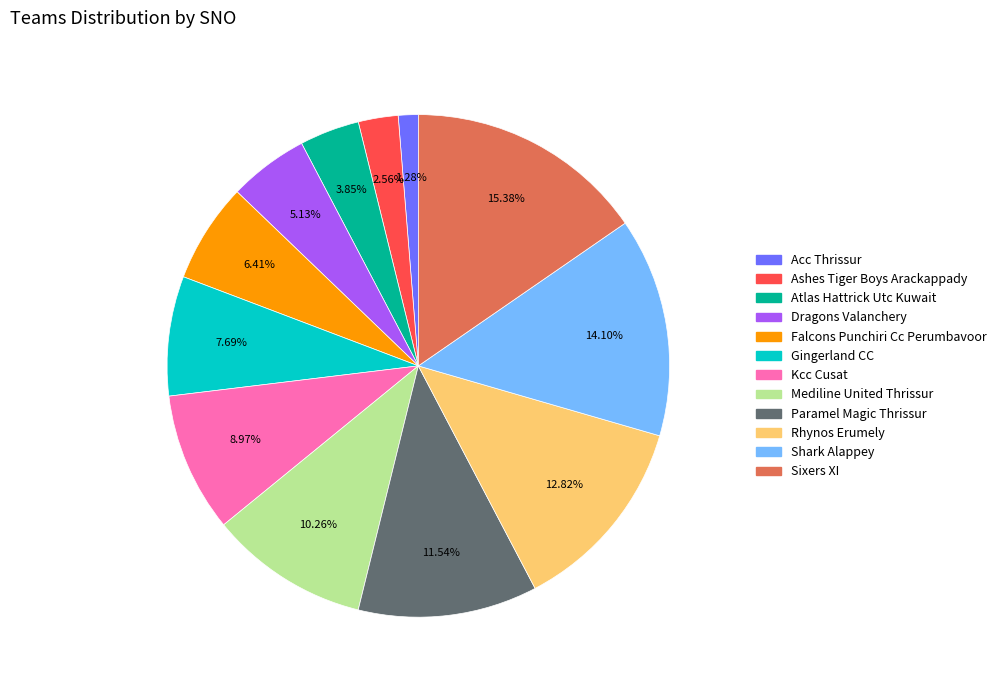

To the nearest percent, what portion does Paramel Magic Thrissur represent?

12%